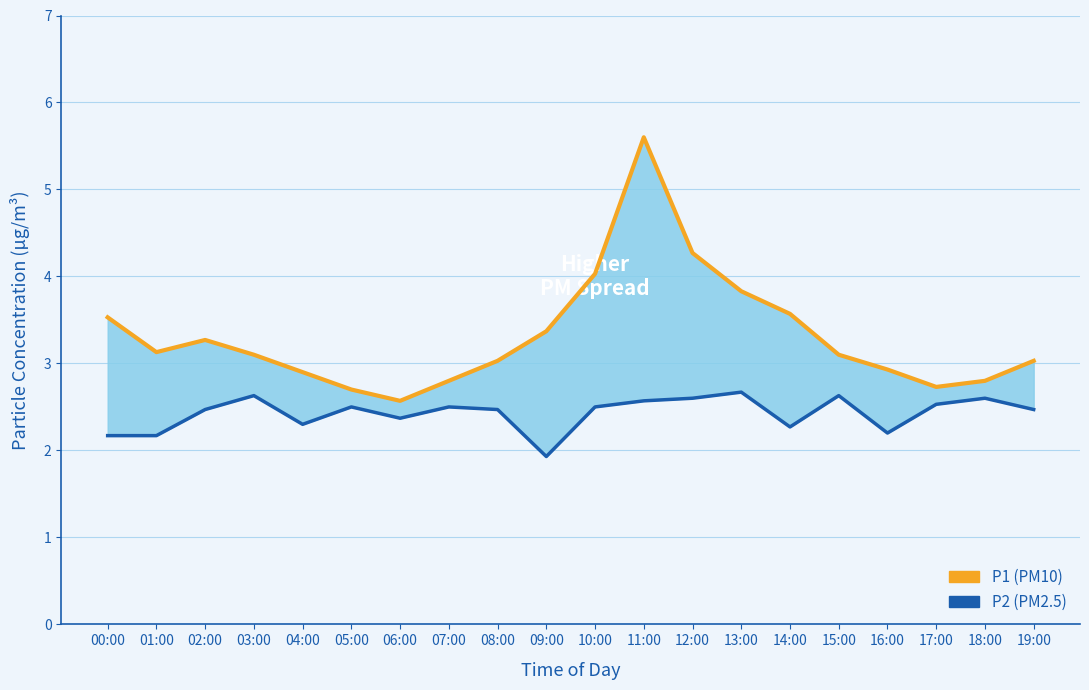

What is the highest value of the P1 (PM10) series?

5.6